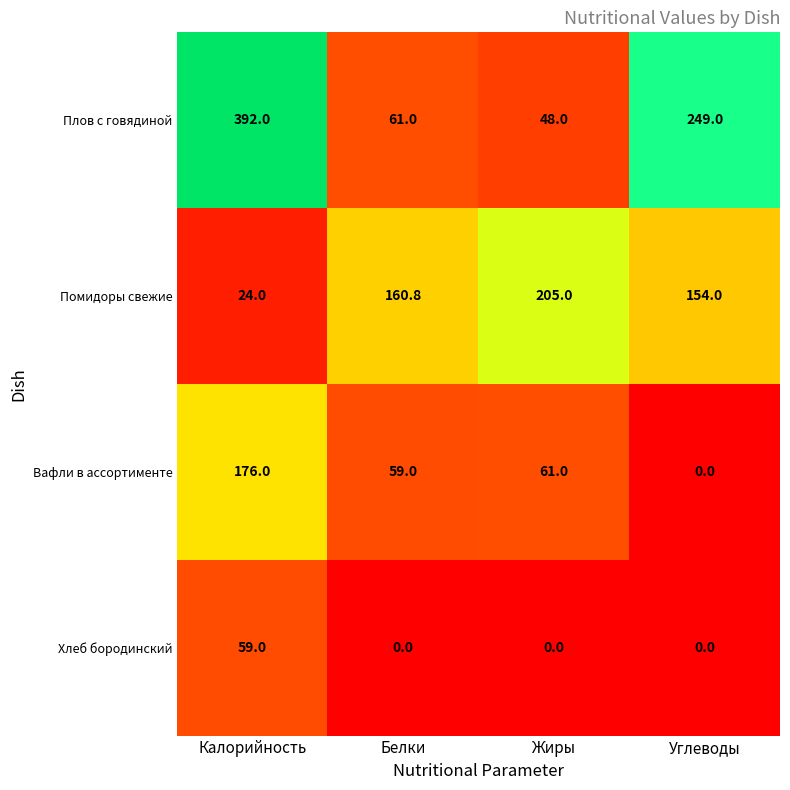

Which series has the largest total across all categories?

Плов с говядиной